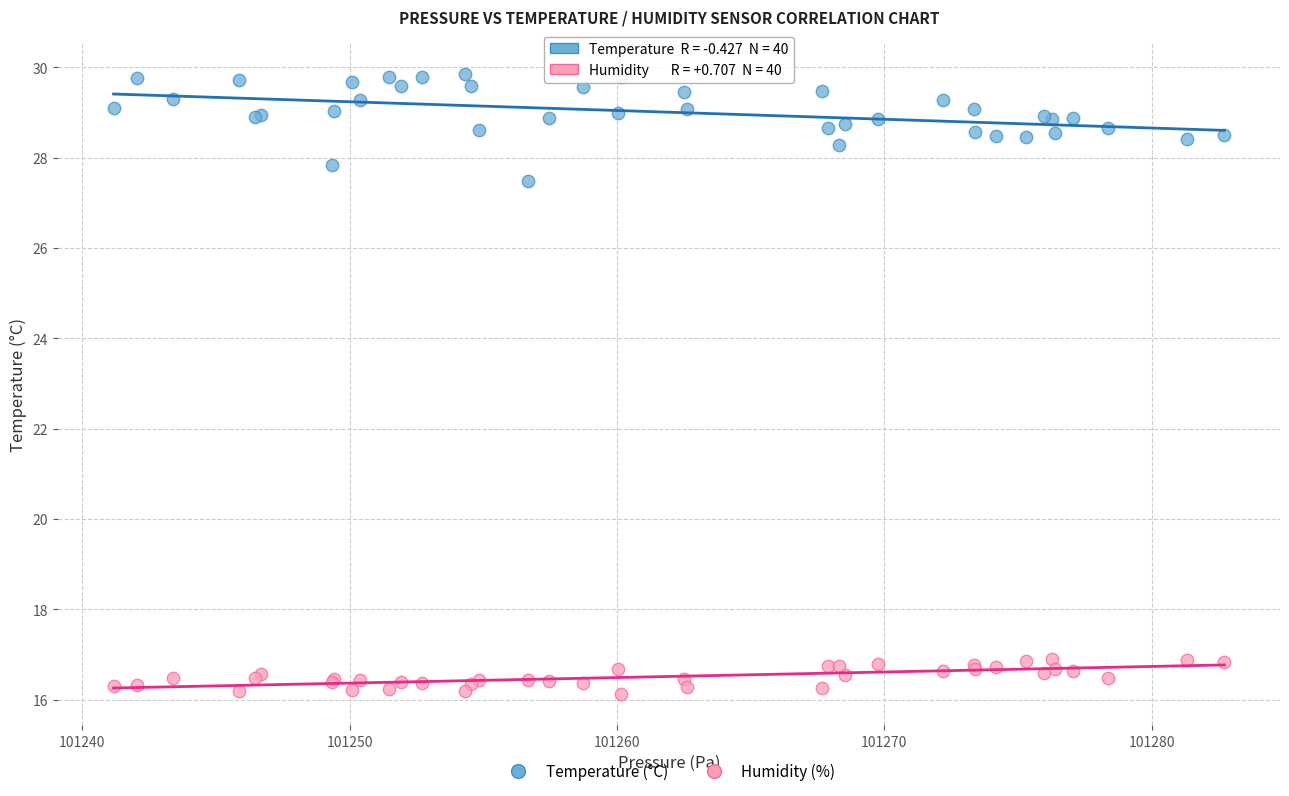

Which series has the widest spread of Y values?

Temperature (°C)